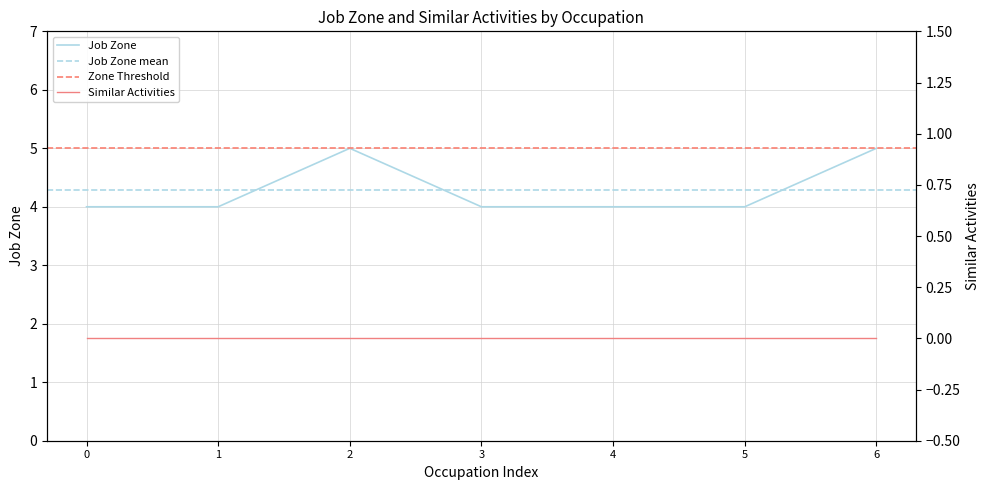

Does the chart have visible grid lines?

Yes